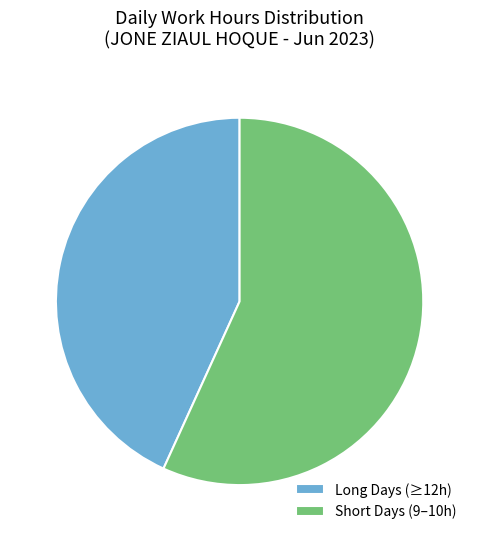

Approximately how many times larger is the value at Long Days (≥12h) compared to Short Days (9–10h)?

0.8